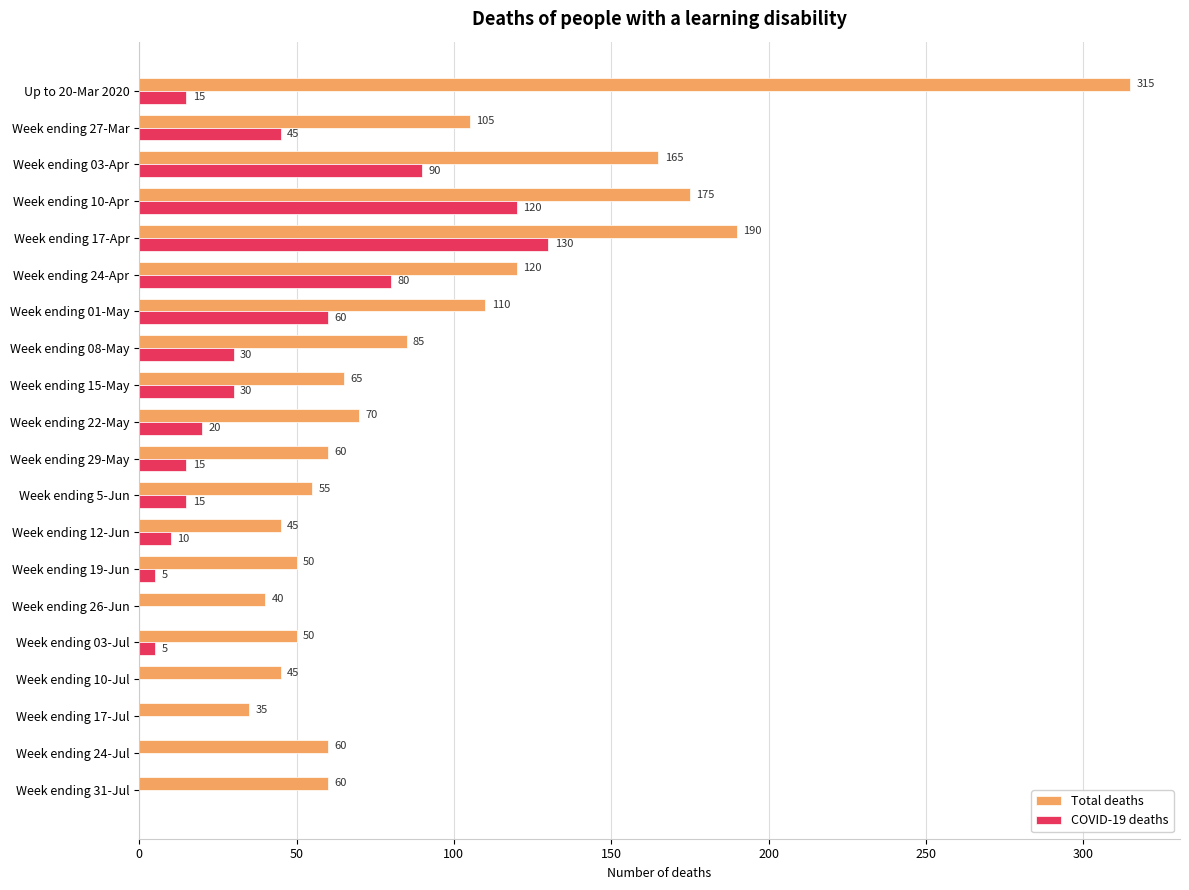

Which series changed the most between Week ending 24-Apr and Week ending 24-Jul?

COVID-19 deaths